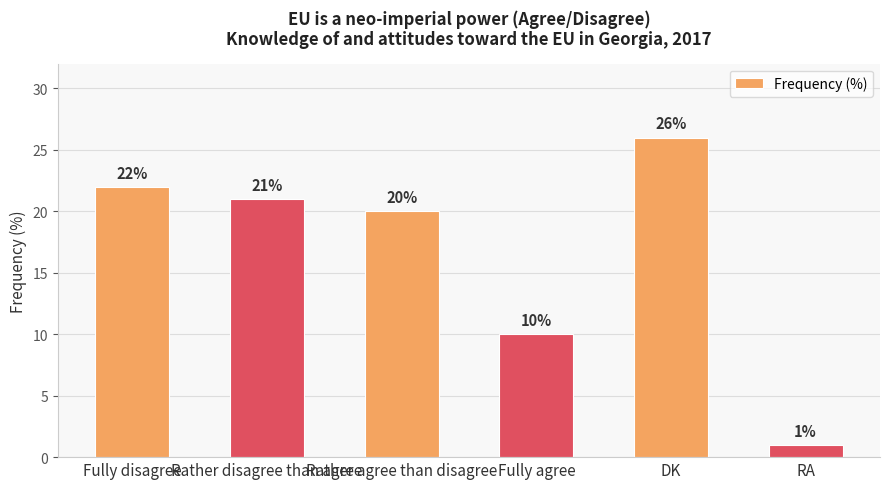

At which label does the data first exceed 21?

Fully disagree